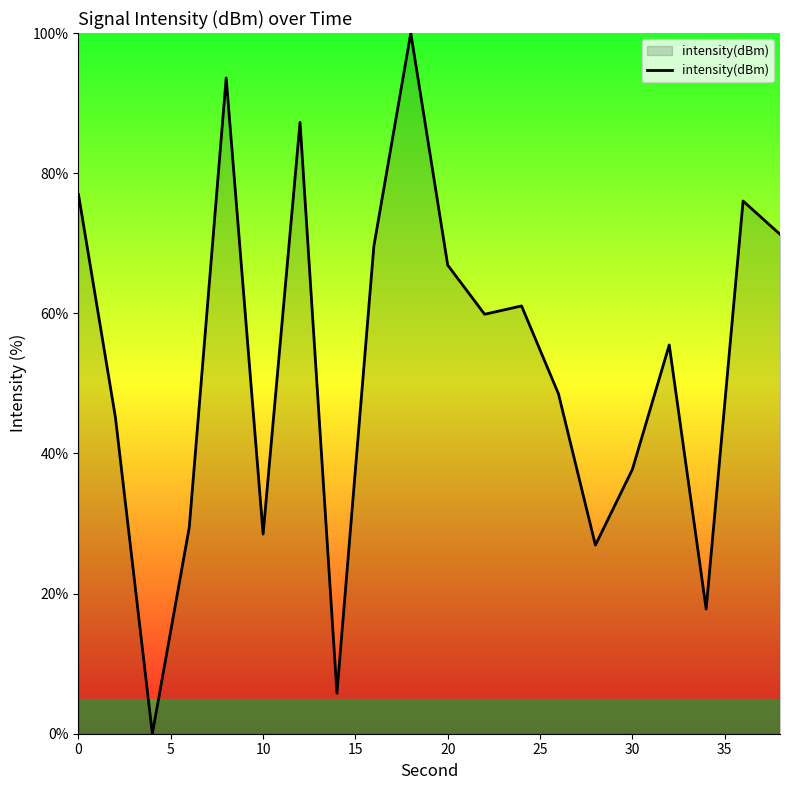

What is the difference between the maximum and minimum values?

100.0